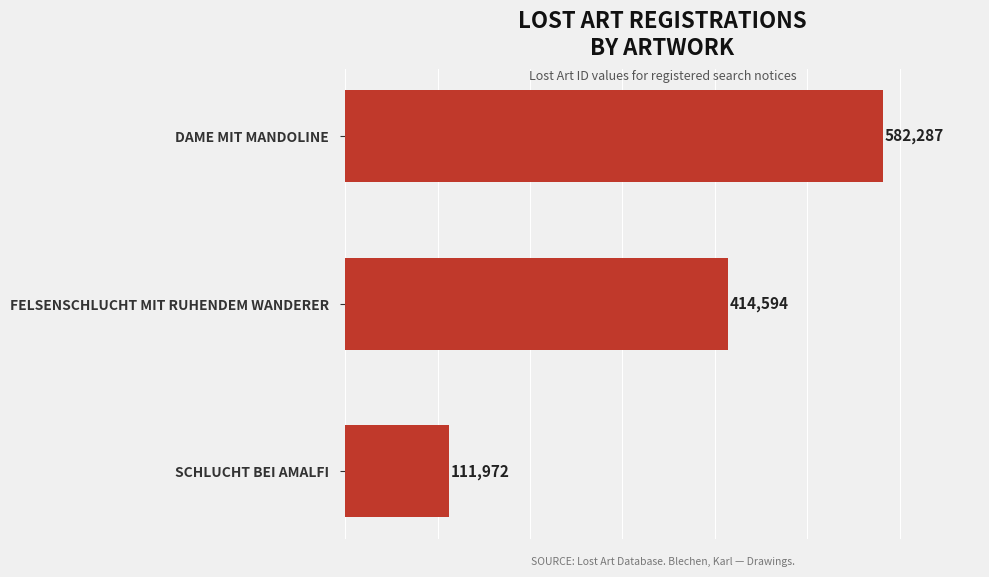

How many values are between 111972 and 582287?

3